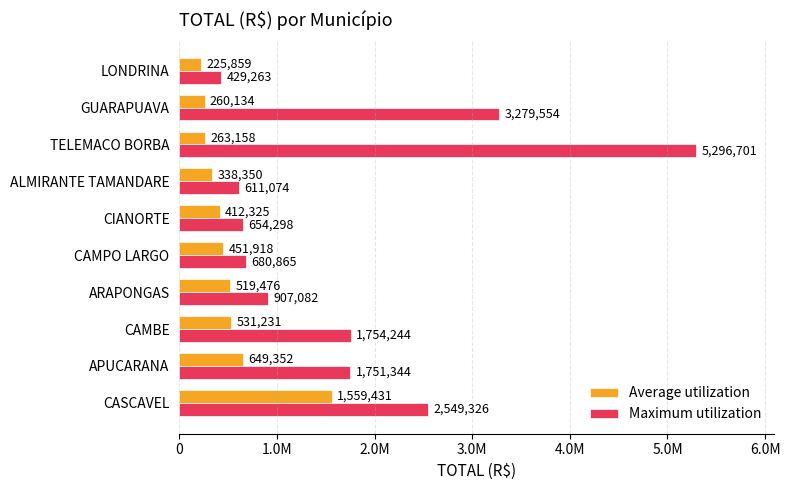

What are all the series names shown in the legend?

Average utilization, Maximum utilization